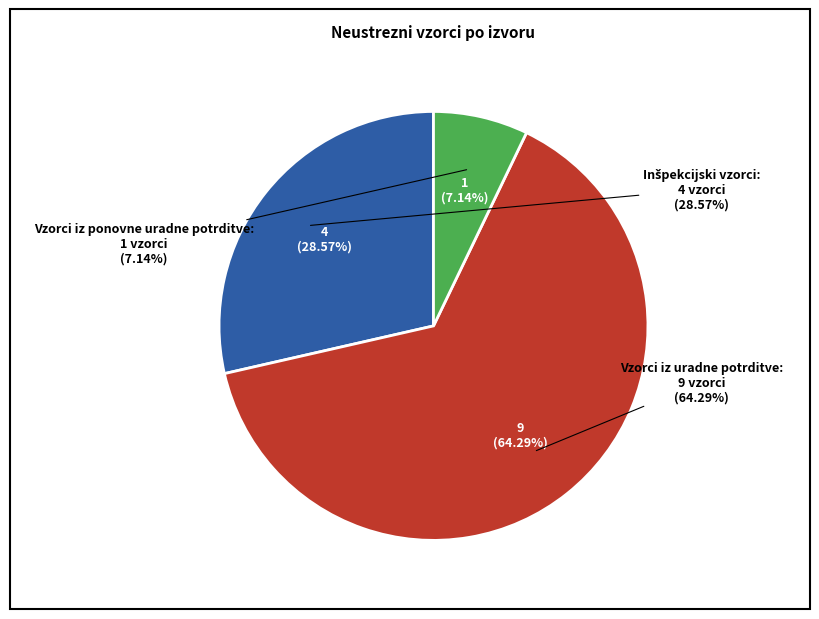

True or false: Inšpekcijski vzorci accounts for 29% of the total.

True